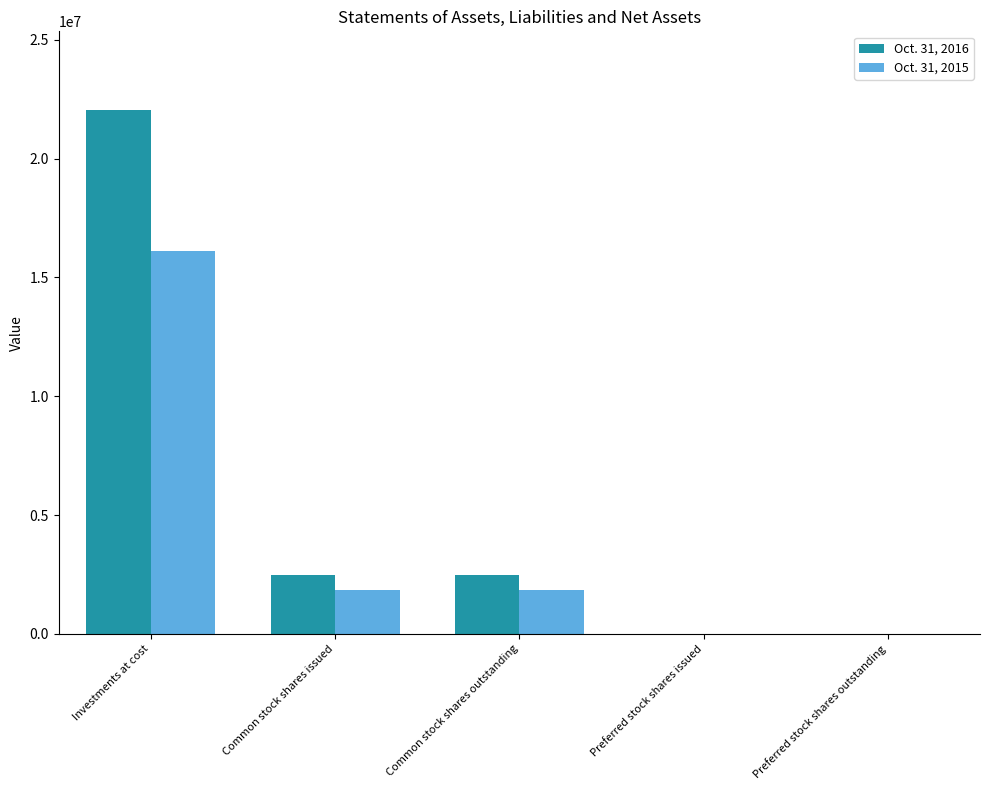

Count the number of categories in the chart.

5